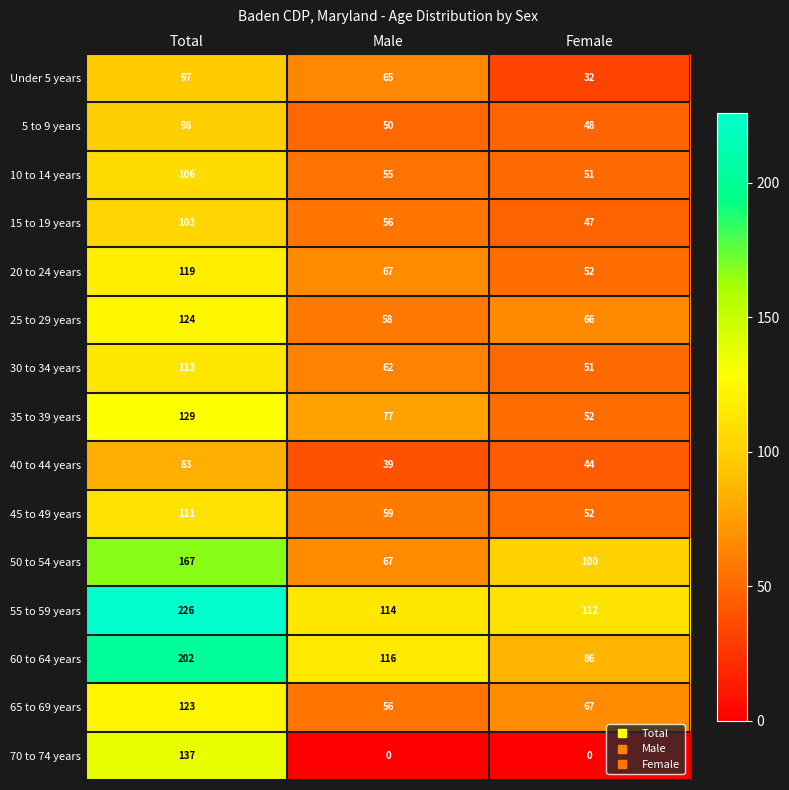

Rank the categories by 65 to 69 years value from highest to lowest.

Total, Female, Male